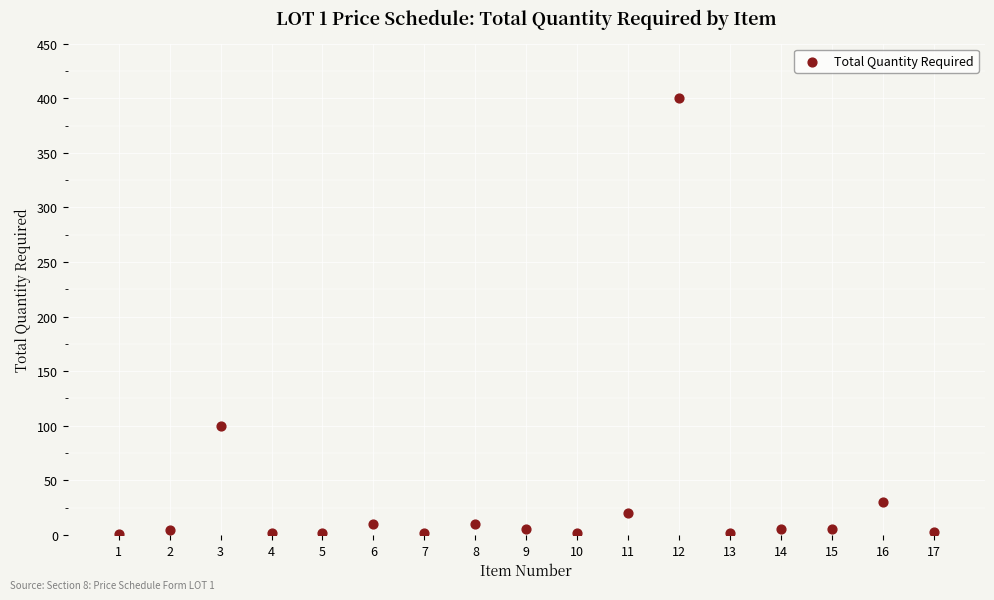

What is the range of Y values (max minus min)?

399